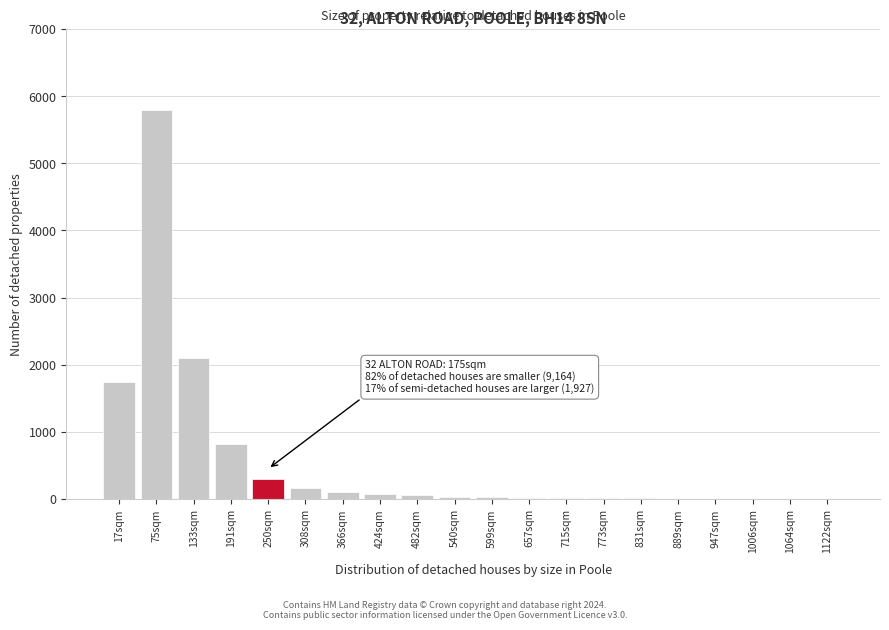

At which label is the value closest to 2902?

133sqm